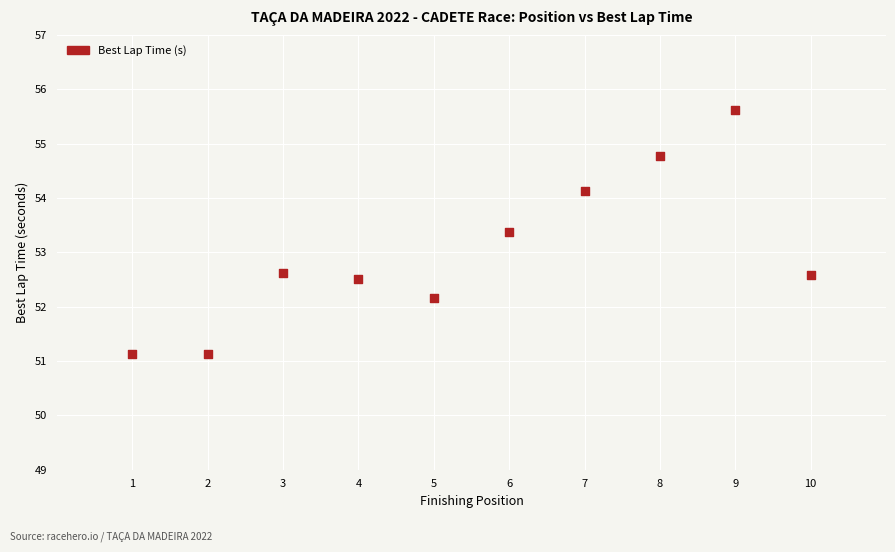

What is the range of Y values (max minus min)?

4.5